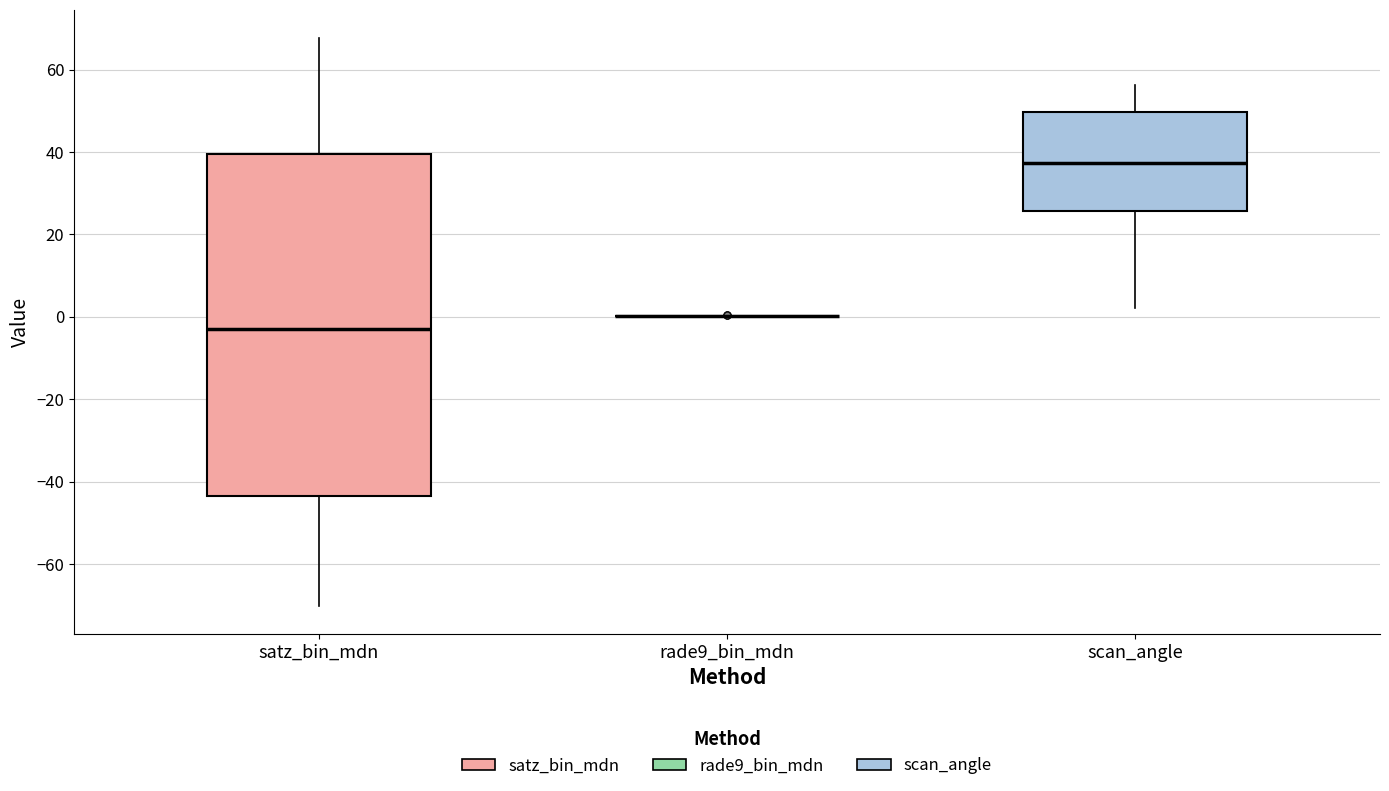

Reading left to right, read every box against the y-axis: the position of its median line, the range the box covers, and the ends of its whiskers. The values are not printed on the chart, so give them approximately, as read against the axis.

satz_bin_mdn: median -2, box -44 to 40, whiskers -70 to 68
rade9_bin_mdn: box collapsed to a line at 0, whiskers 0 to 0
scan_angle: median 38, box 26 to 50, whiskers 2 to 56